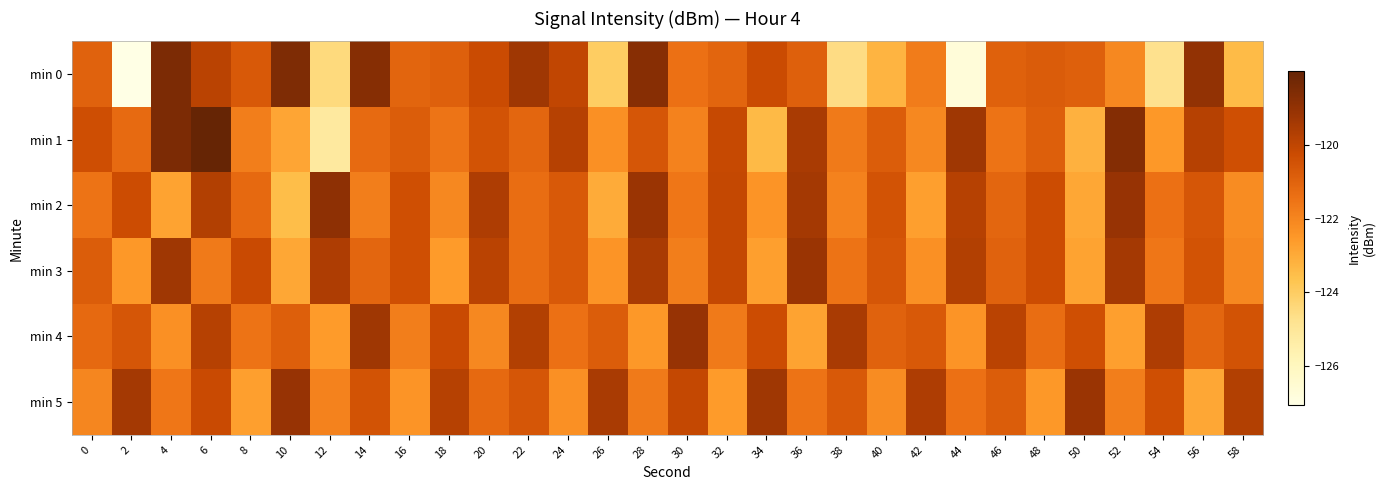

What is the greatest value displayed?

-118.0